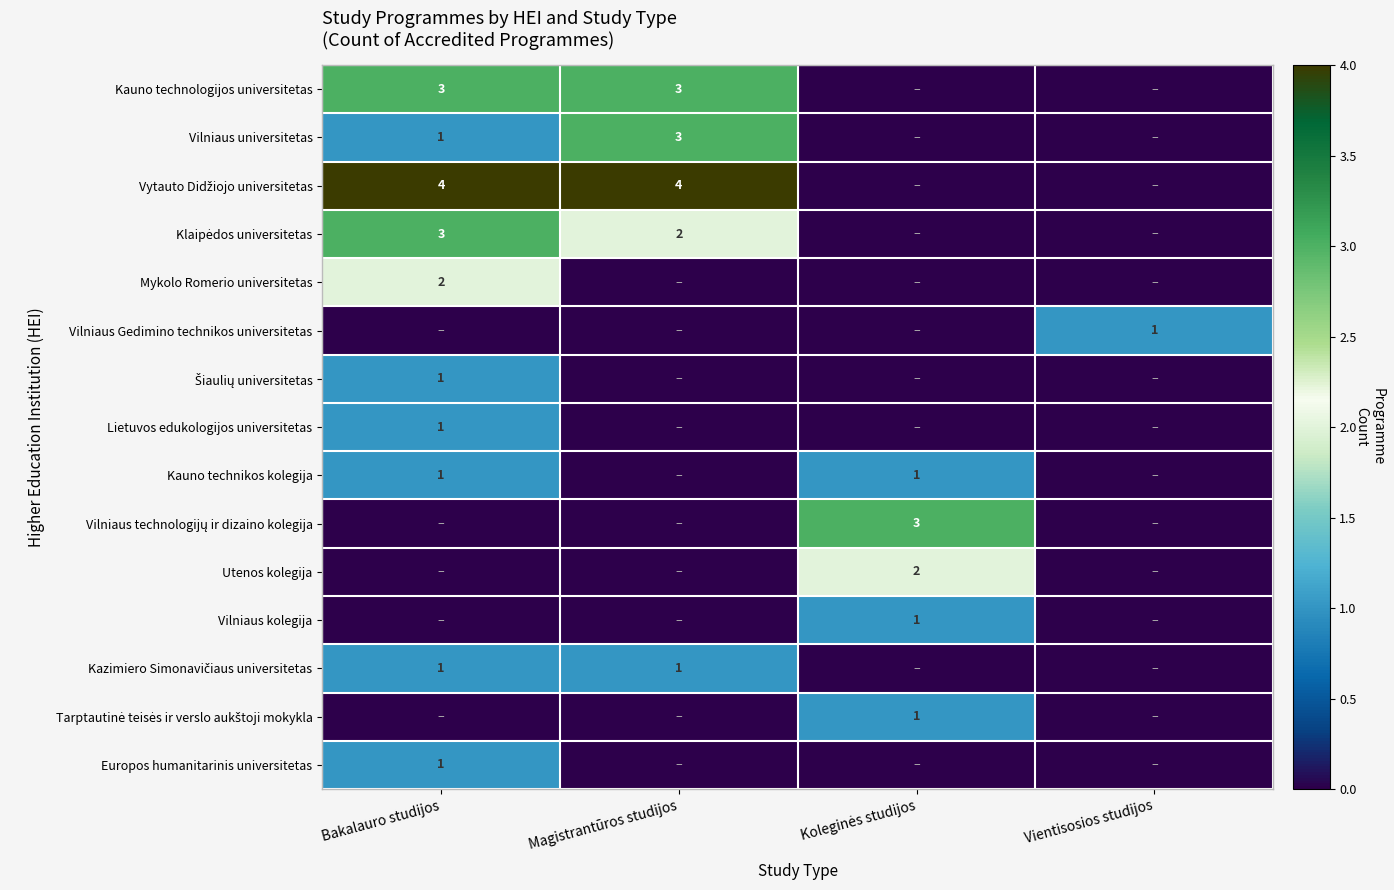

The value of Lietuvos edukologijos universitetas at Bakalauro studijos is 2. True or false?

False